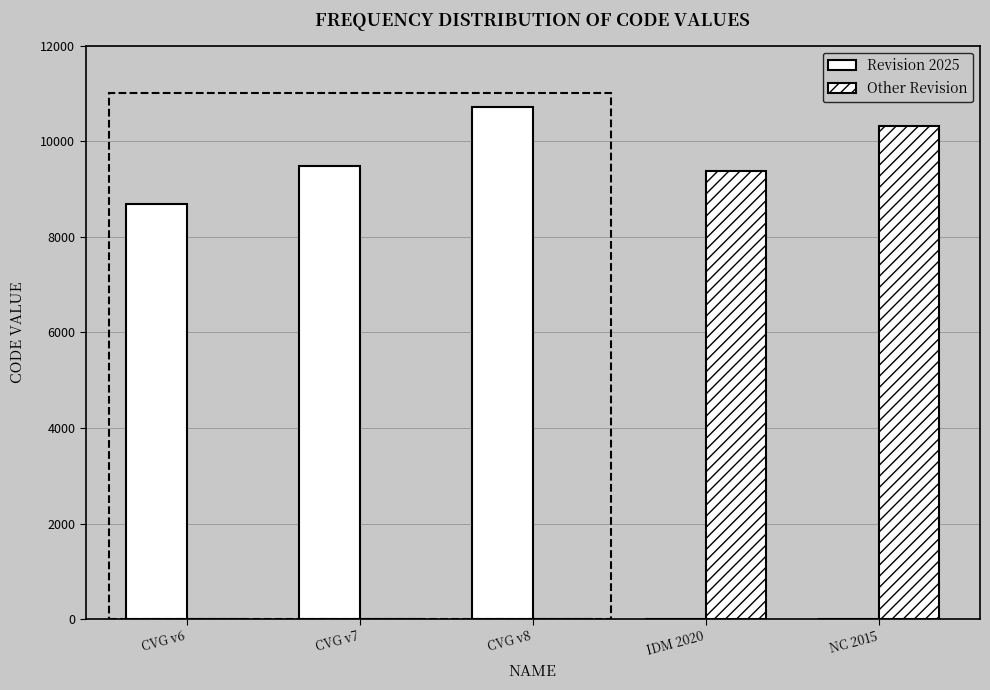

What is the total value across all series at CVG v6?

8676